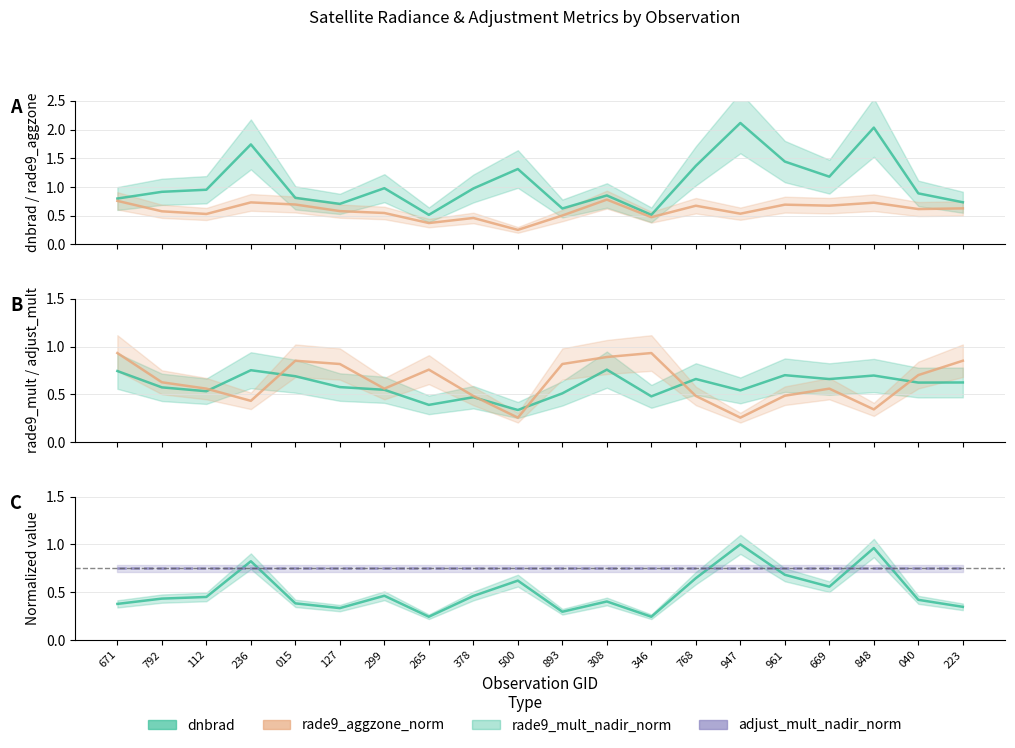

Does the chart have visible grid lines?

Yes